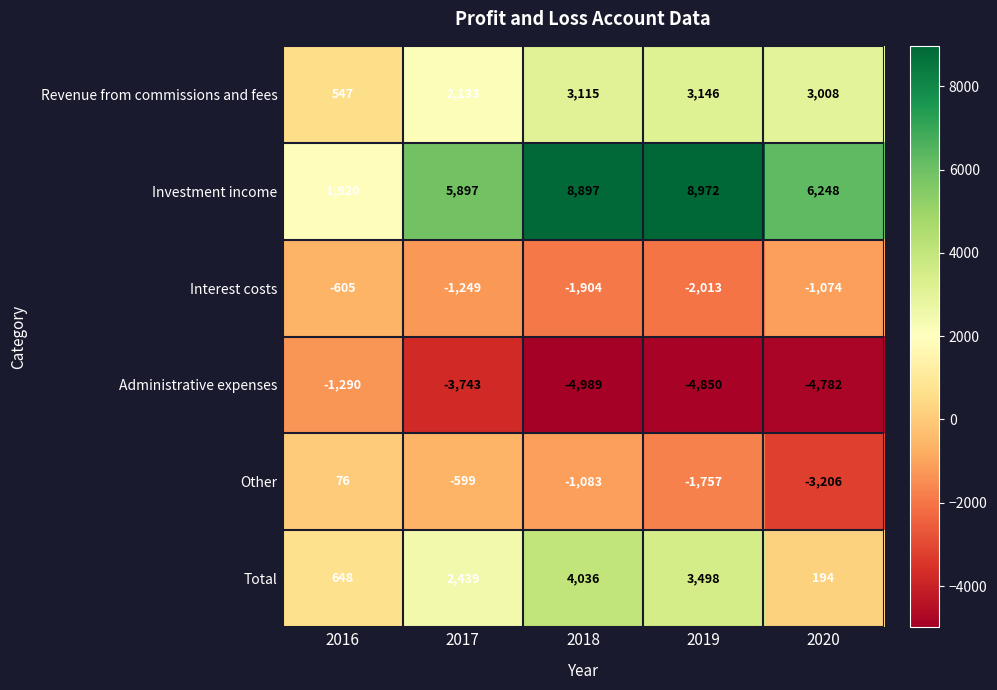

Reading left to right, transcribe all the data shown in this chart.

Revenue from commissions and fees: 547	2133	3115	3146	3008
Investment income: 1920	5897	8897	8972	6248
Interest costs: -605	-1249	-1904	-2013	-1074
Administrative expenses: -1290	-3743	-4989	-4850	-4782
Other: 76	-599	-1083	-1757	-3206
Total: 648	2439	4036	3498	194